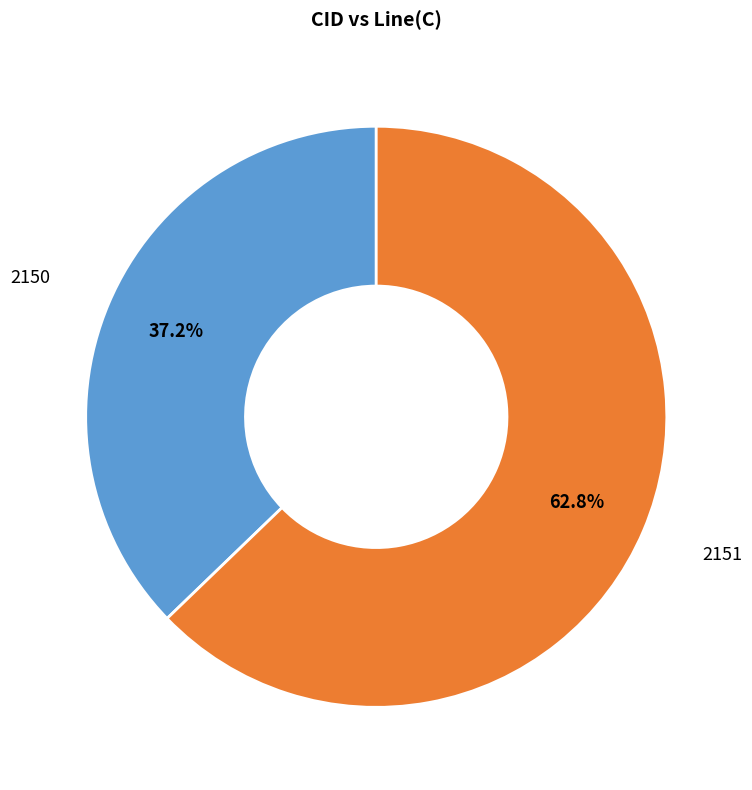

Does 2151 represent more than half of the total?

Yes